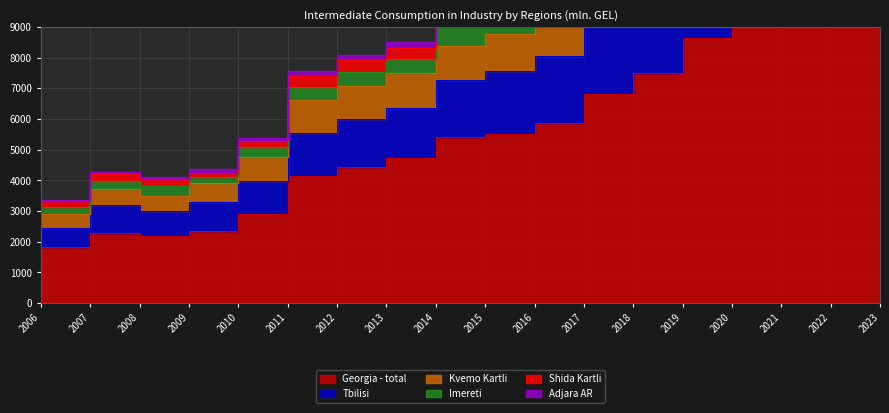

What is the greatest value displayed?

22468.0